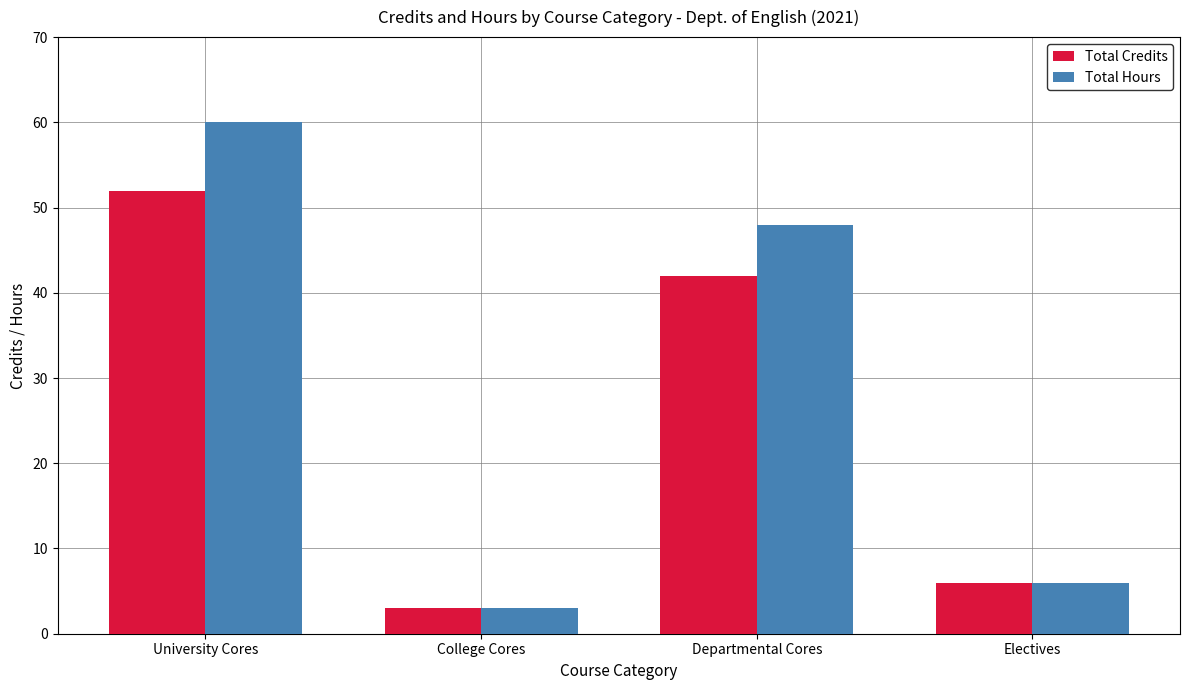

What is the label of the 2nd bar from the right?

Departmental Cores